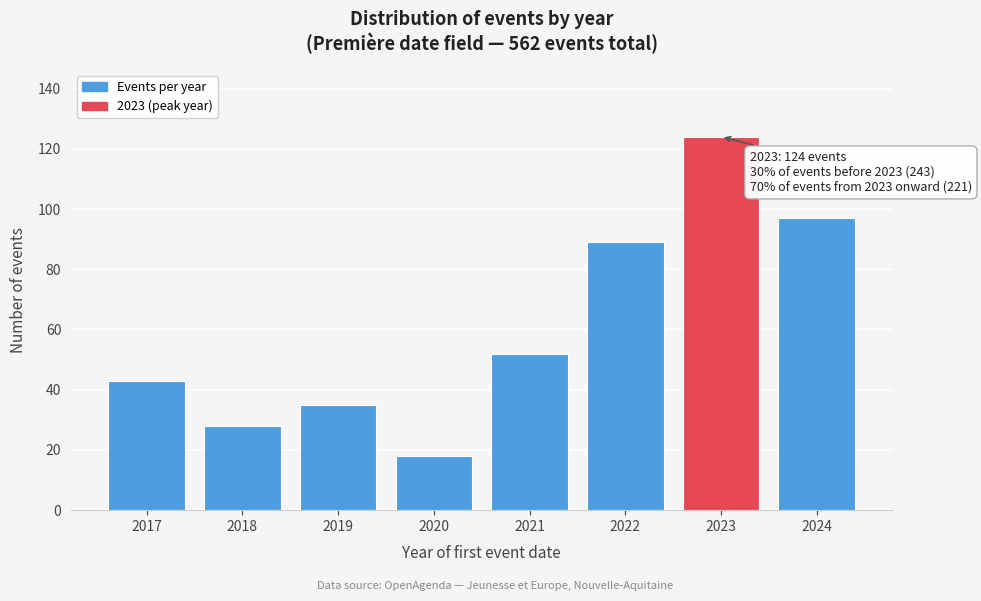

Reading left to right, extract all data points from this chart.

43	28	35	18	52	89	124	97